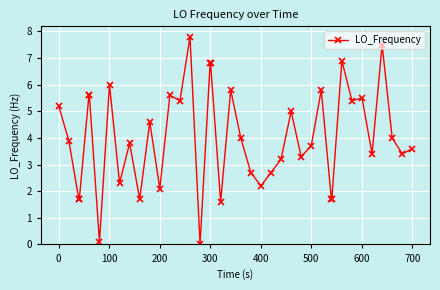

What is the maximum value shown in the chart?

7.8